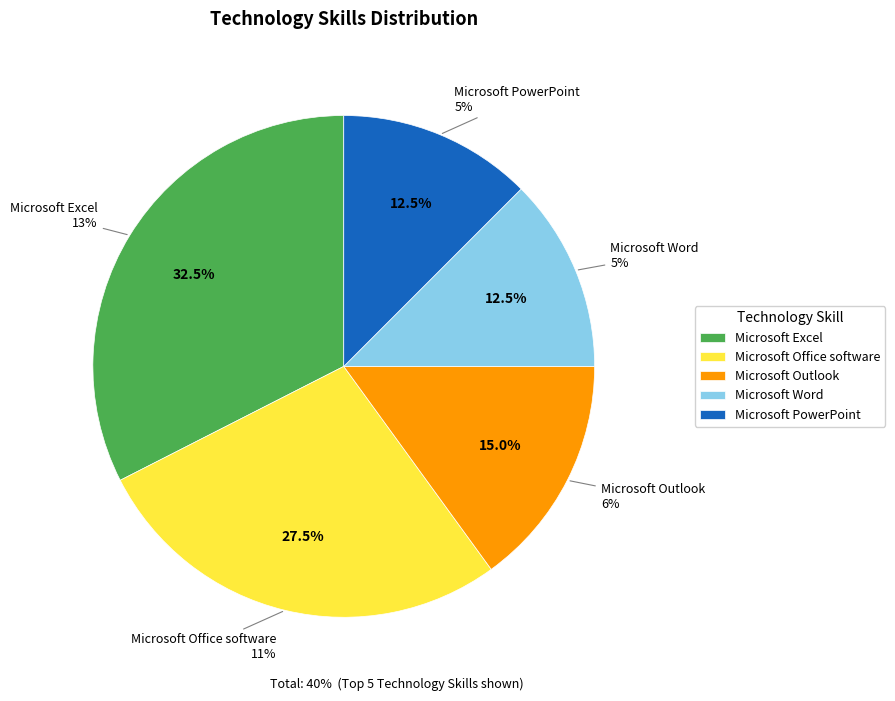

Rank the categories by value from highest to lowest.

Microsoft Excel, Microsoft Office software, Microsoft Outlook, Microsoft Word, Microsoft PowerPoint